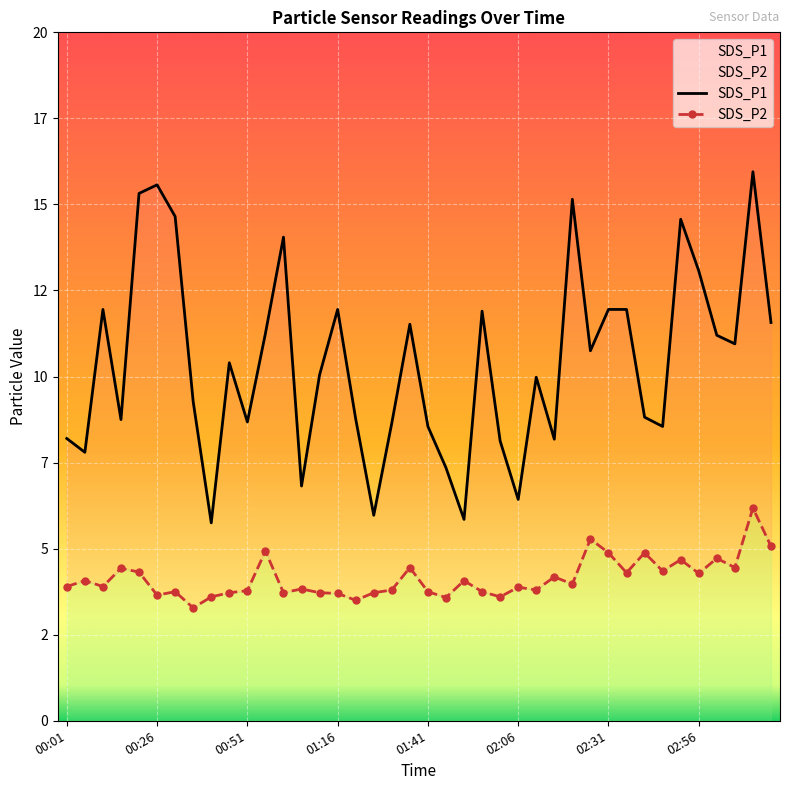

True or false: SDS_P1 has more than 2 points higher than both neighbors.

True